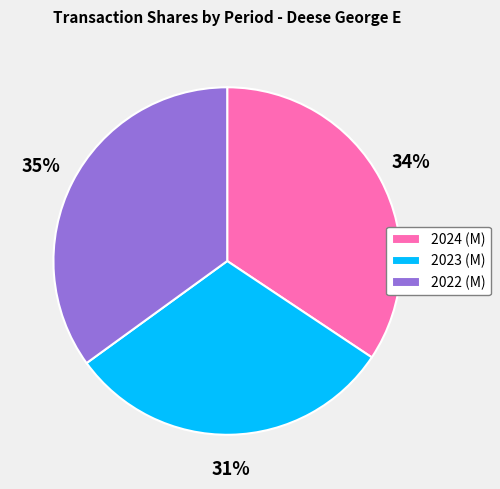

How many slices are in this pie chart?

3